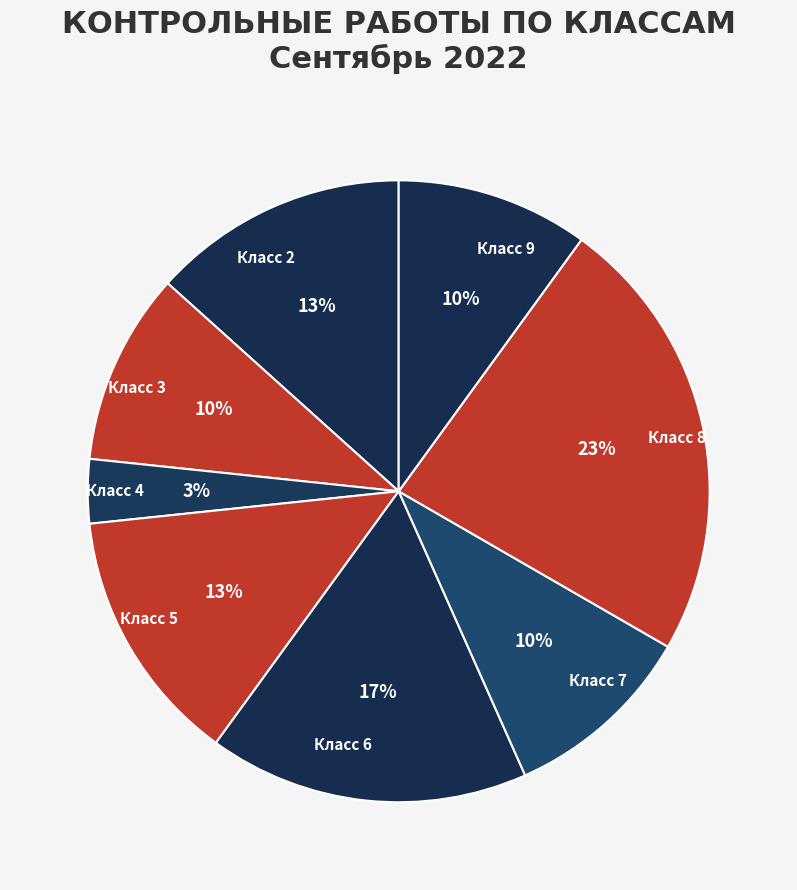

Count the number of slices in the pie.

8